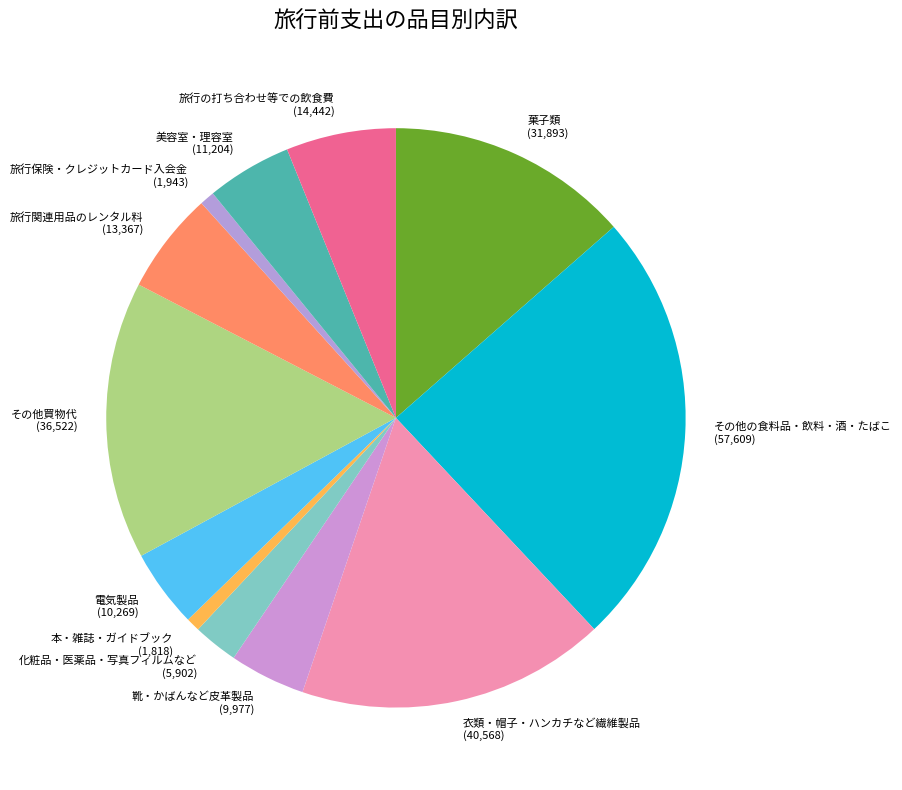

How many slices are in this pie chart?

12